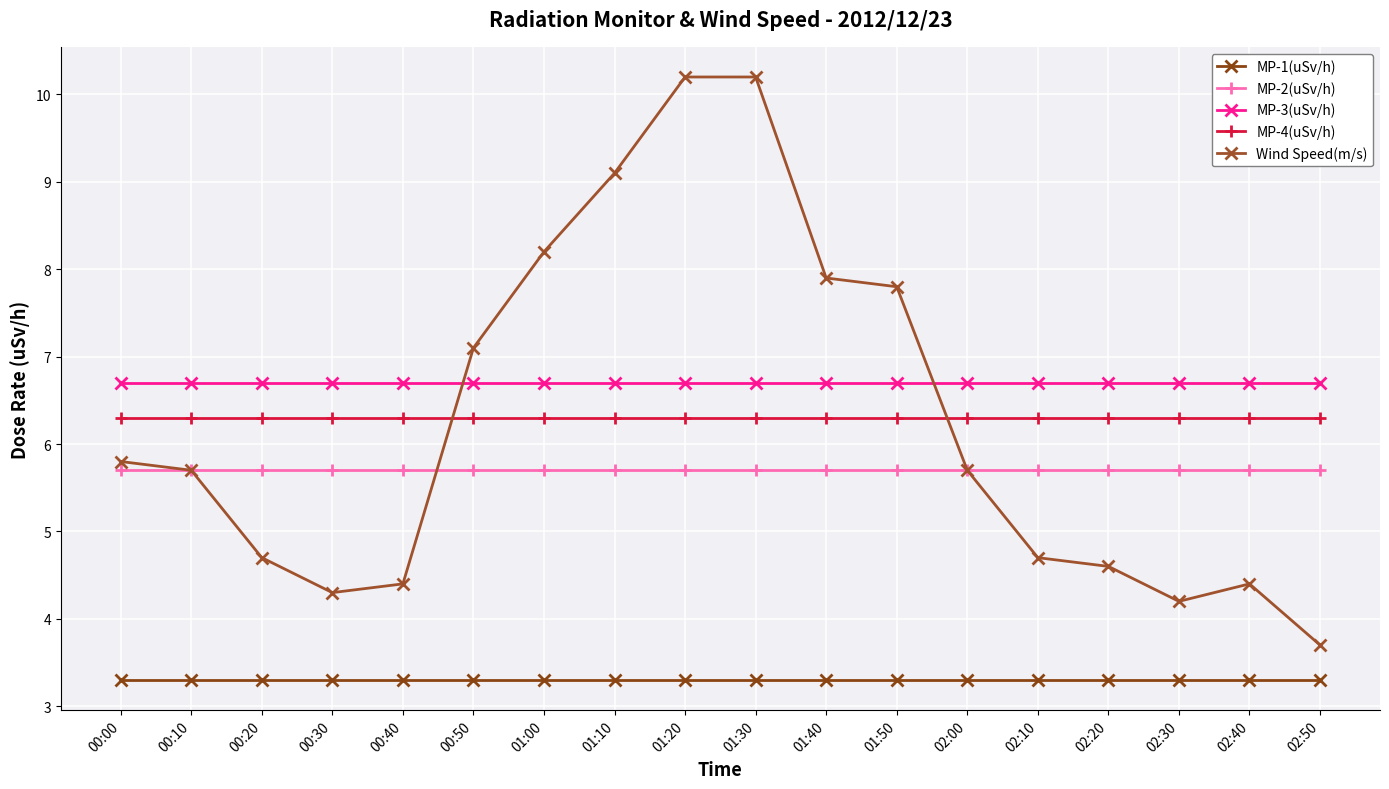

Rank the series by their maximum value, from lowest to highest.

MP-1(uSv/h), MP-2(uSv/h), MP-4(uSv/h), MP-3(uSv/h), Wind Speed(m/s)